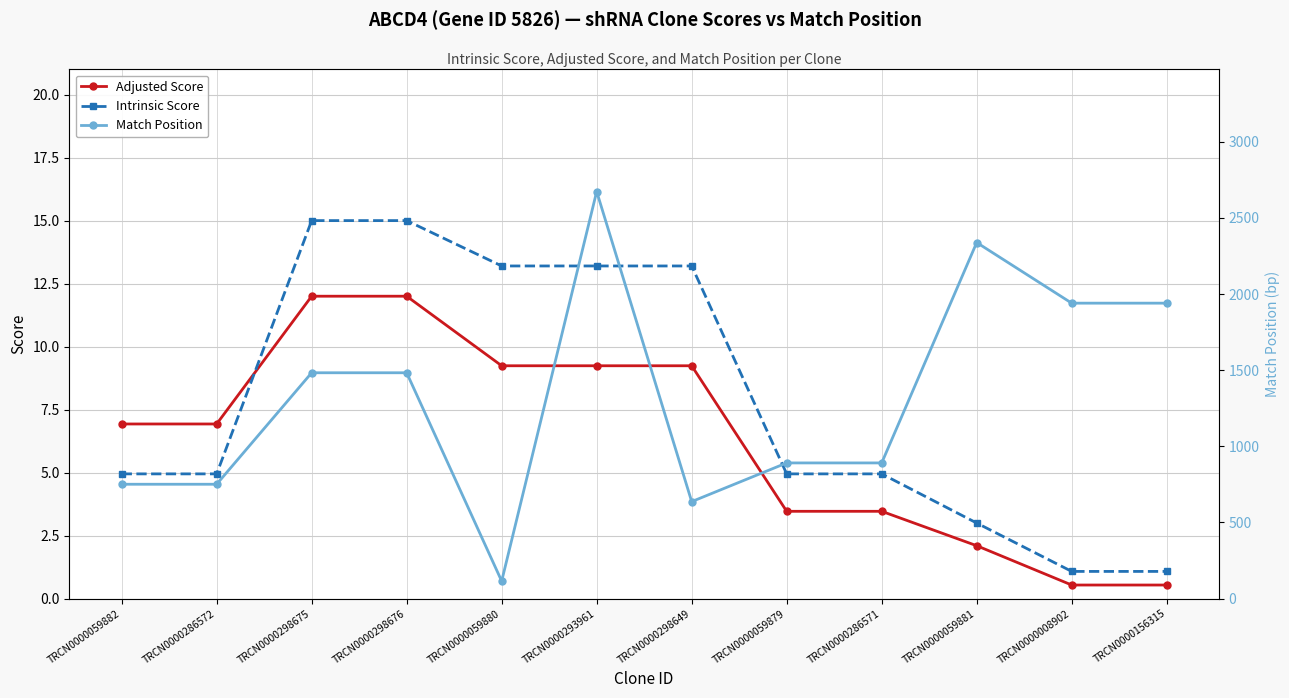

At which category does the chart reach its minimum across all series?

TRCN0000008902